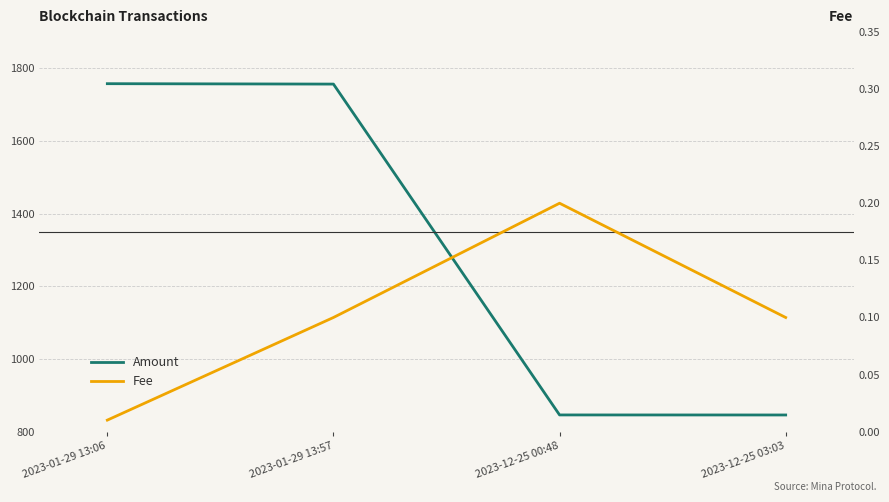

True or false: Fee has a value of 0.0 at 2023-01-29 13:06.

True